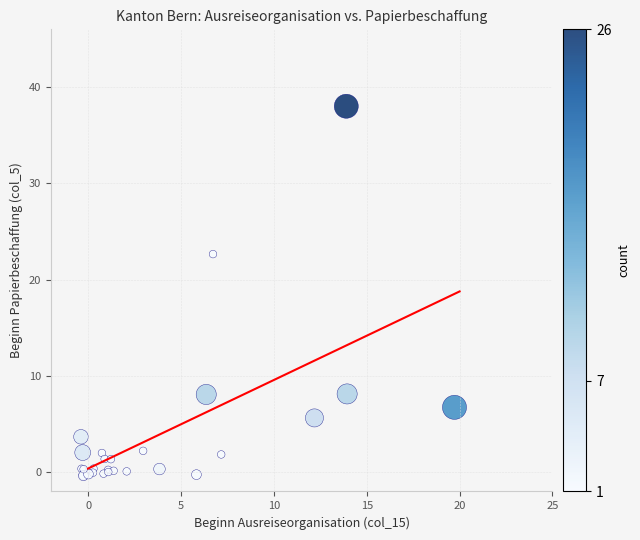

What Y value in the scatter plot is closest to 18?

22.7